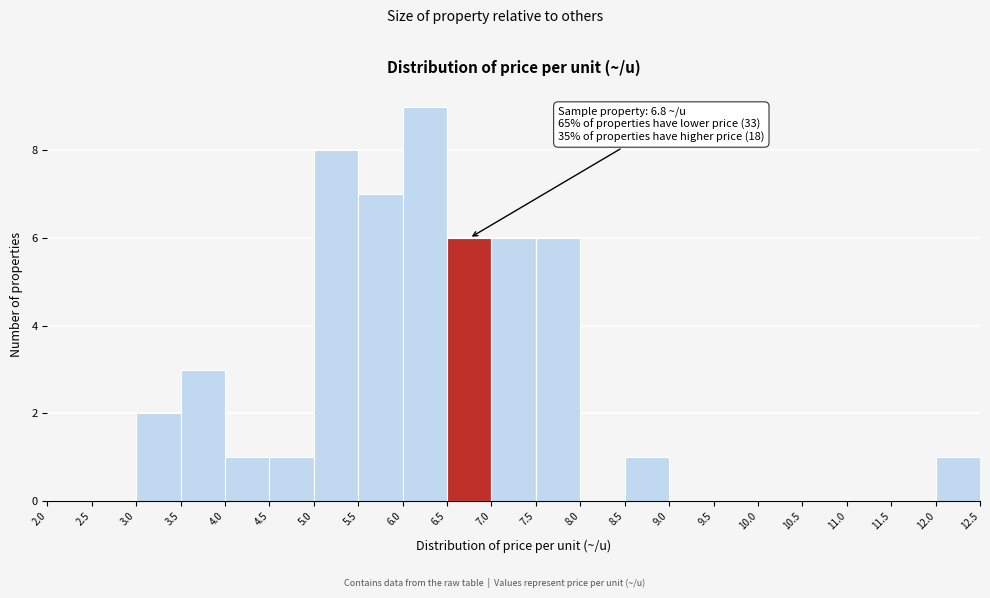

Which range on the x-axis has the tallest bar?

6.0 to 6.5